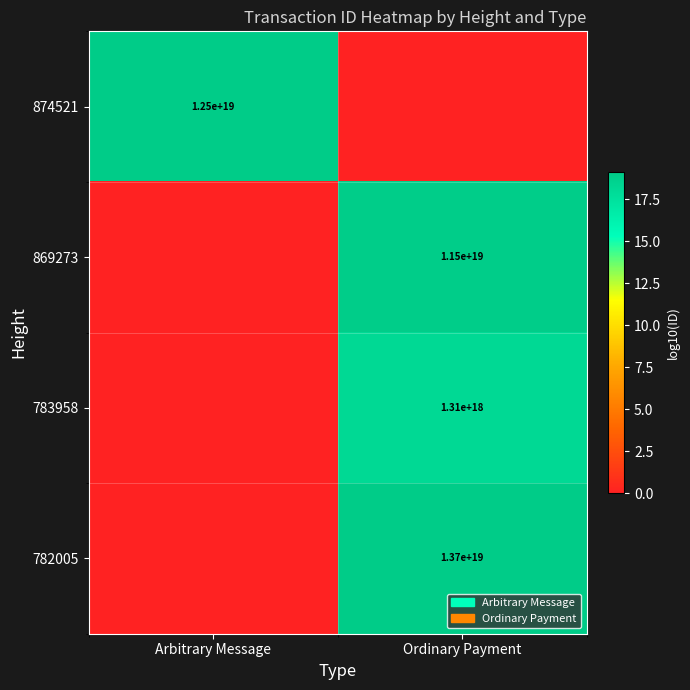

The 783958 series shows 1310000000000000000 at Ordinary Payment. True or false?

True